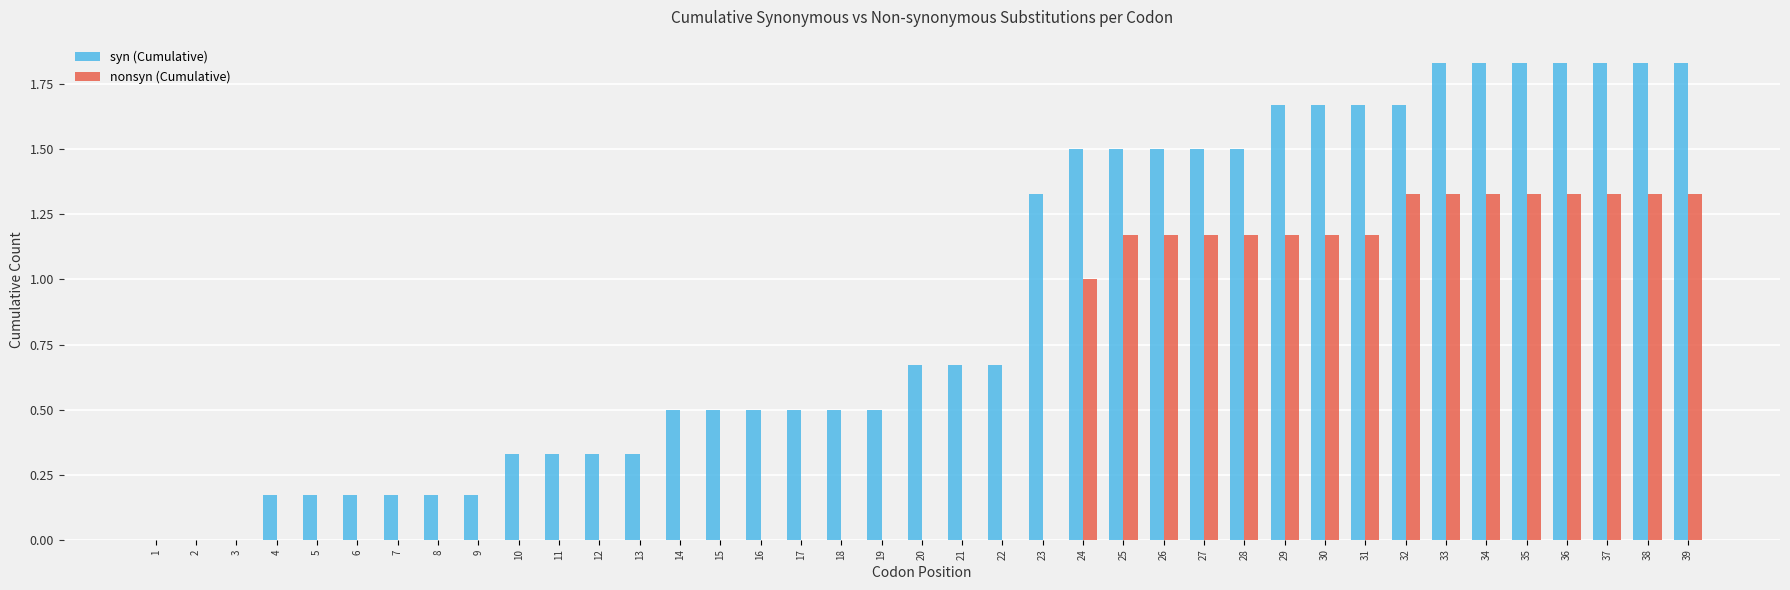

What is the sum of the nonsyn (Cumulative) values at 24 and 6?

1.0